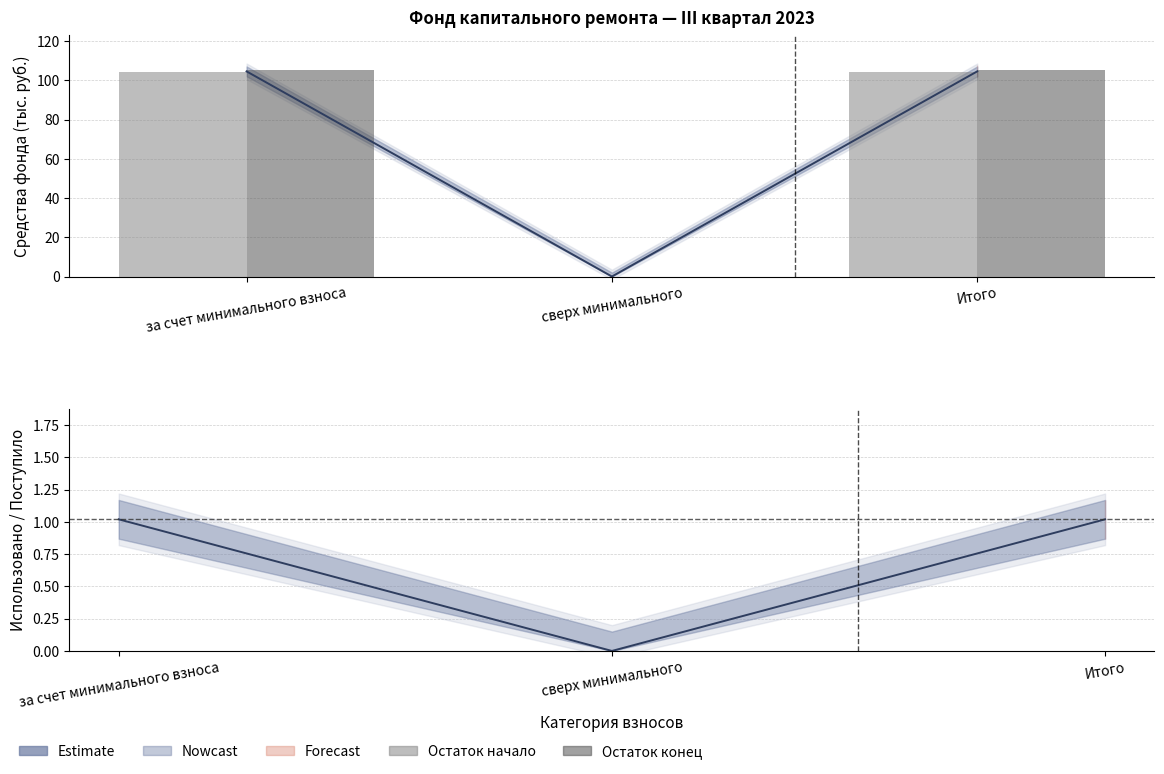

What is the average value of the Остаток начало series?

69.4